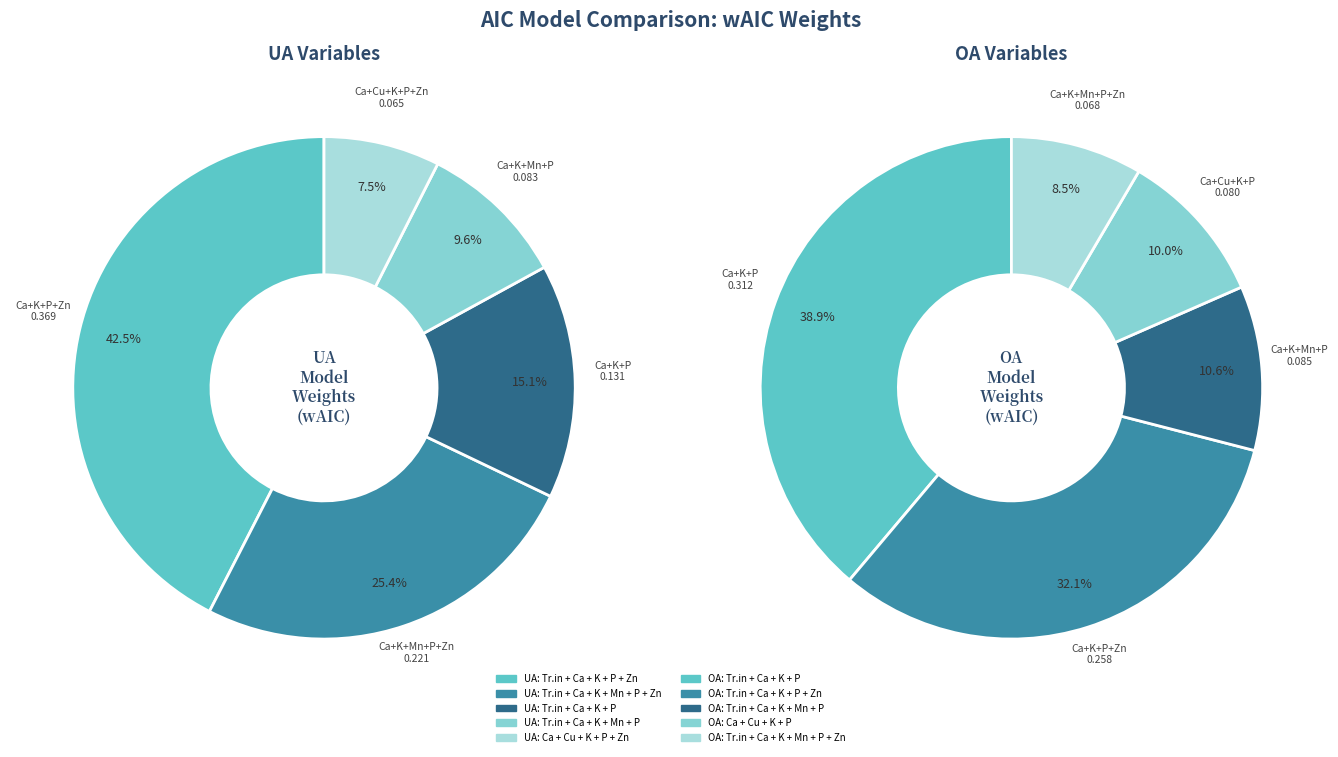

How many segments does this pie chart have?

10